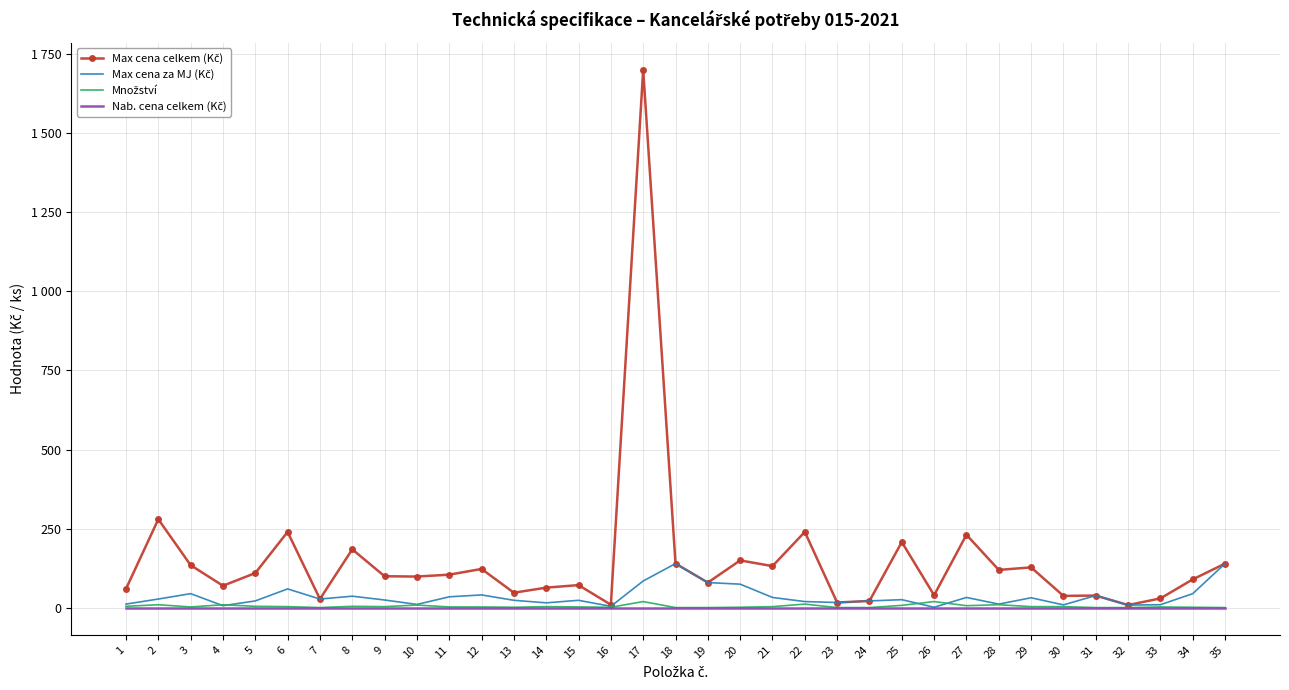

Is the value of Max cena celkem (Kč) at 26 greater than the value of Množství at 23?

Yes